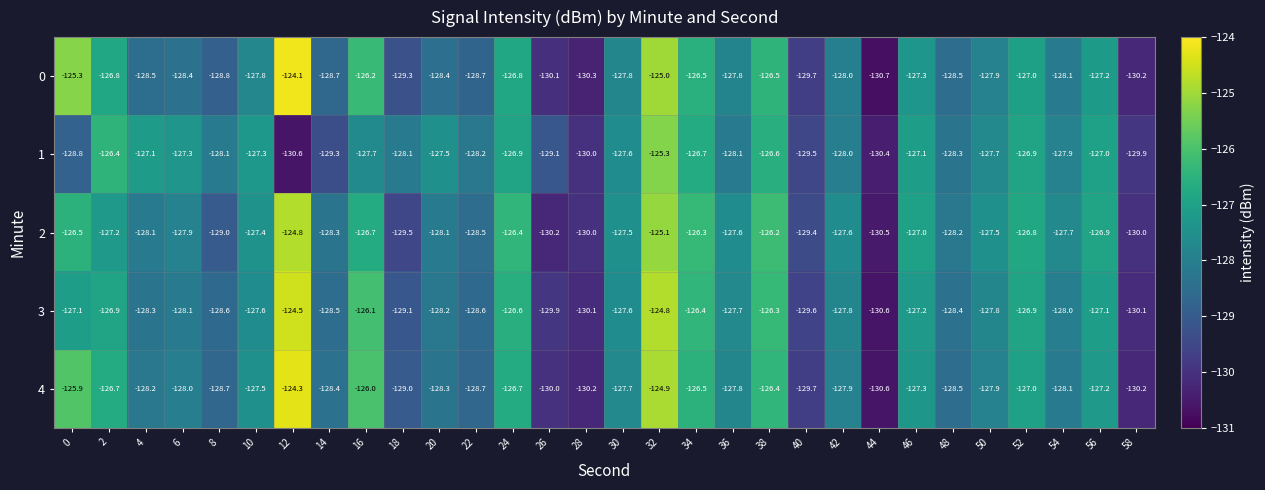

What is the average value of the 4 series?

-127.8